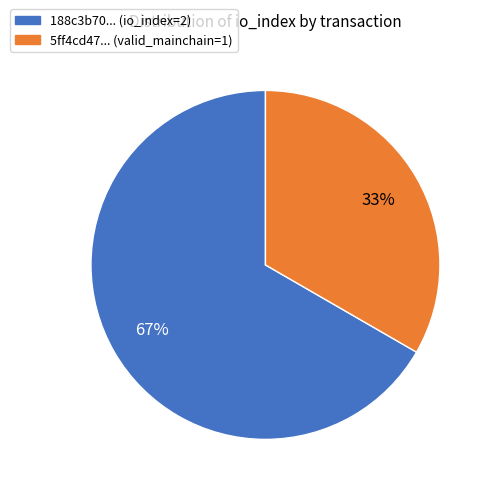

Is there any slice that represents more than half of the pie?

Yes